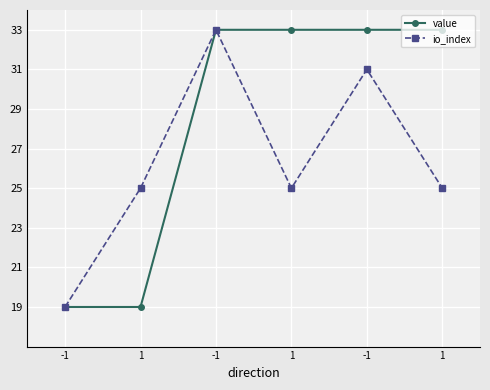

What are all the series names shown in the legend?

value, io_index